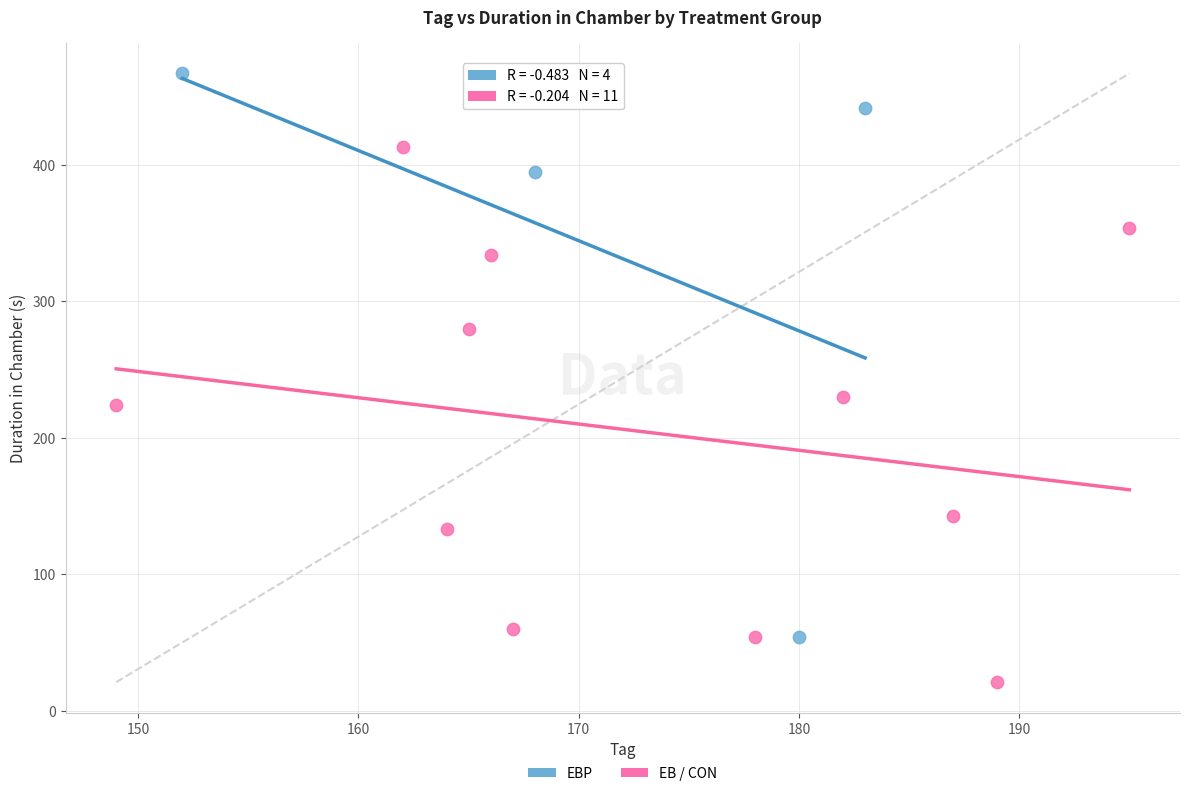

Which series contains the lowest Y value?

EB / CON